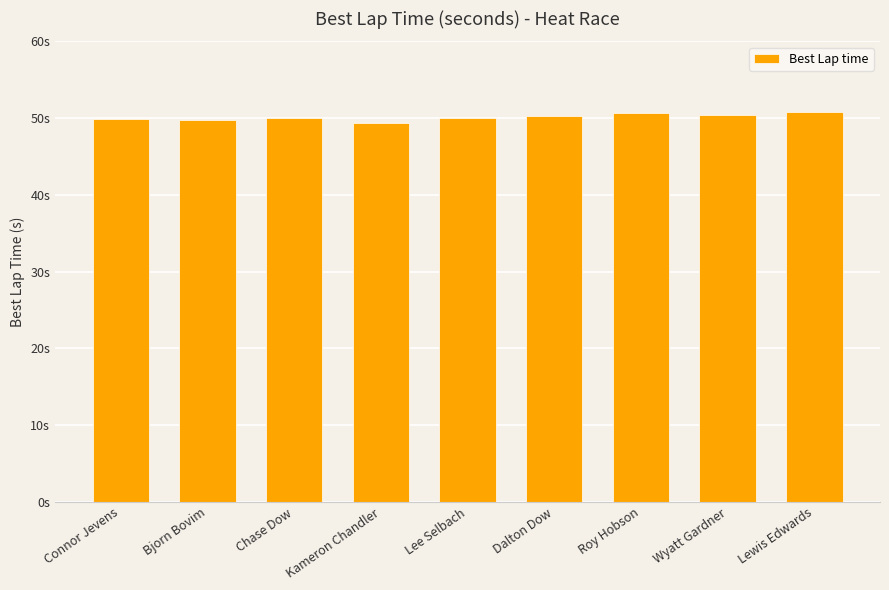

The value at Wyatt Gardner is 65.8. True or false?

False